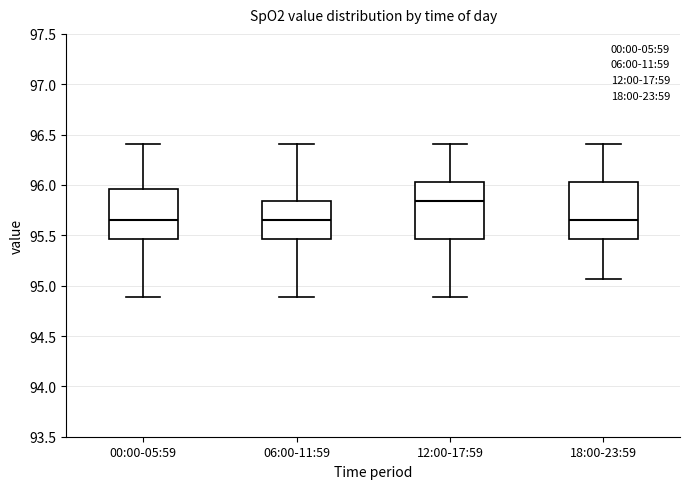

Reading left to right, read every box against the y-axis: the position of its median line, the range the box covers, and the ends of its whiskers. The values are not printed on the chart, so give them approximately, as read against the axis.

00:00-05:59: median 95.65, box 95.45 to 95.95, whiskers 94.90 to 96.40
06:00-11:59: median 95.65, box 95.45 to 95.85, whiskers 94.90 to 96.40
12:00-17:59: median 95.85, box 95.45 to 96.05, whiskers 94.90 to 96.40
18:00-23:59: median 95.65, box 95.45 to 96.05, whiskers 95.05 to 96.40